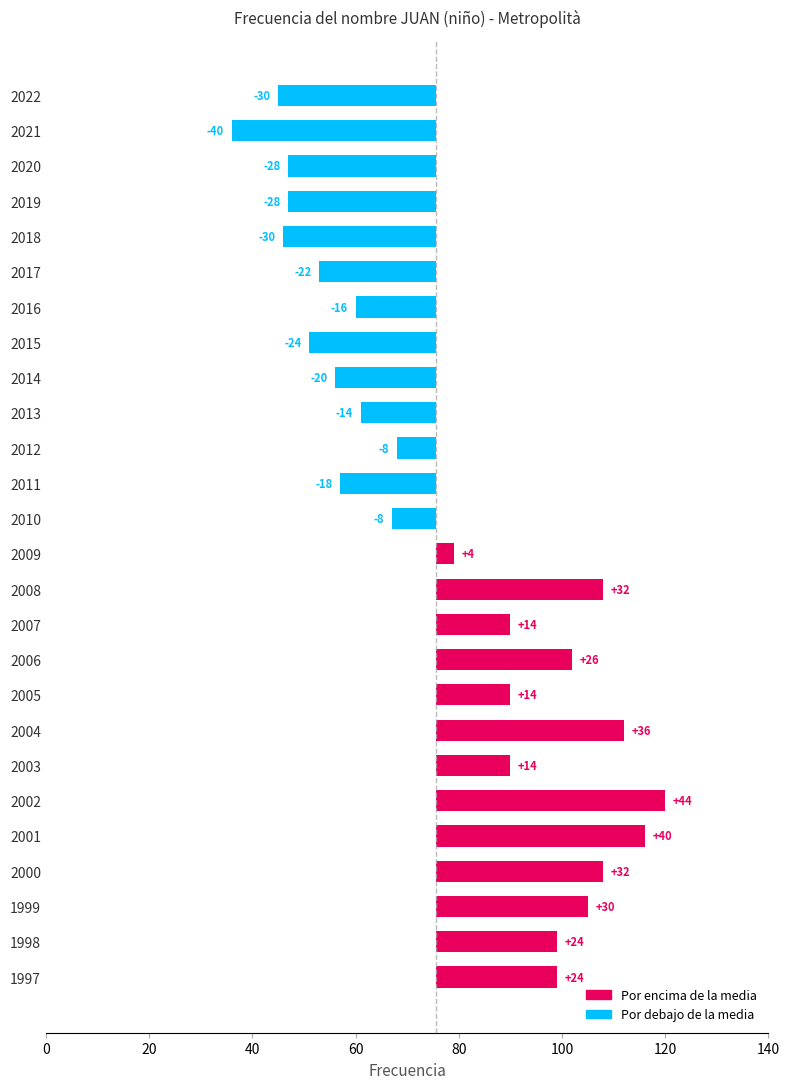

What is the average value?

1.9